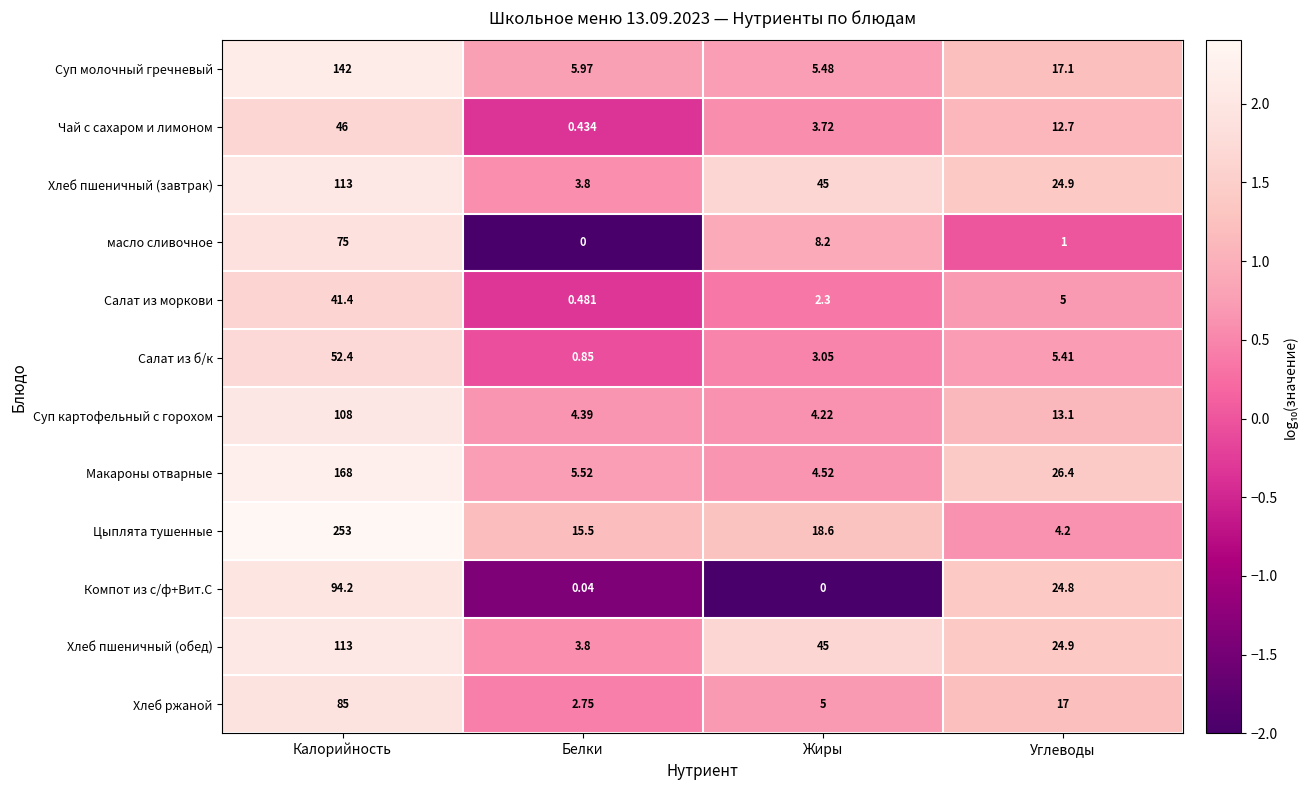

At which category is the sum across all series the highest?

Калорийность